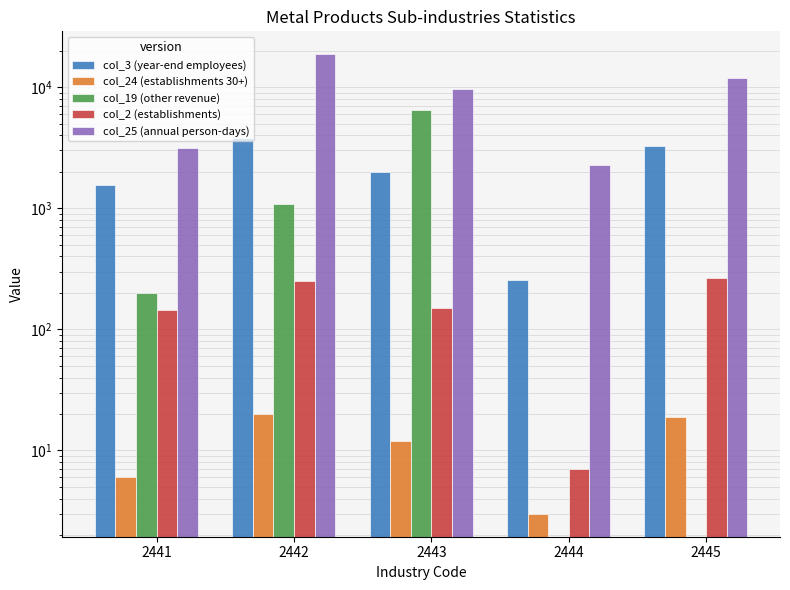

What is the sum of the col_3 (year-end employees) values at 2444 and 2442?

4071